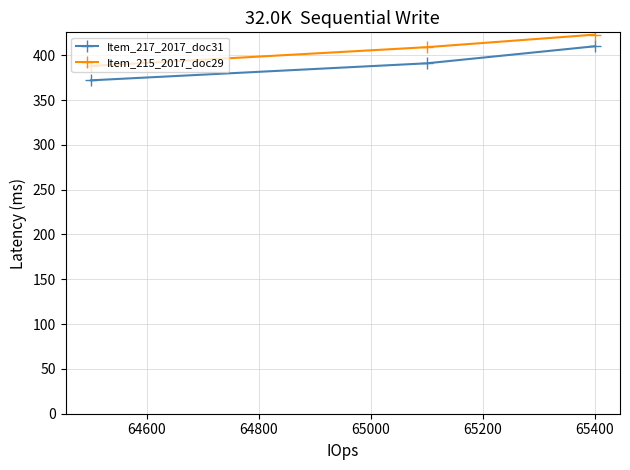

What is the maximum value shown in the chart?

423